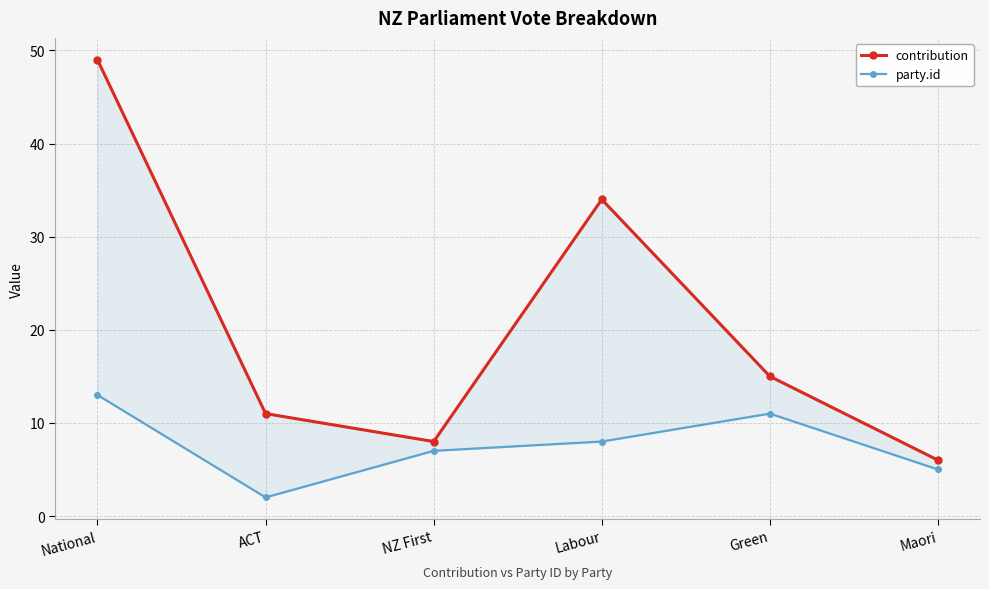

What position from the left is NZ First?

3